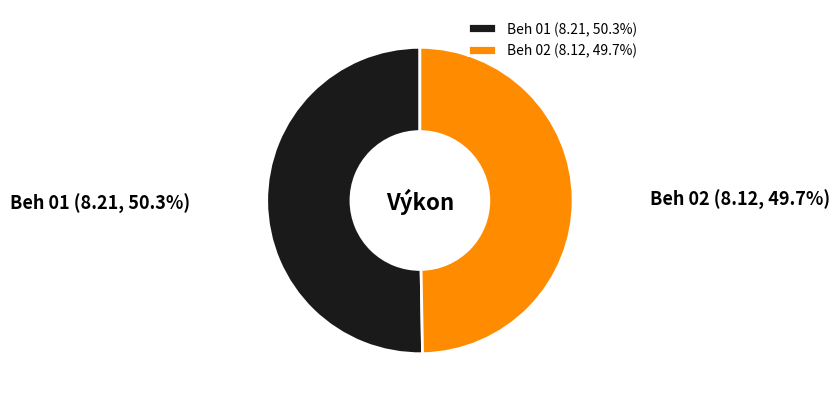

What percentage is NOT represented by Beh 02?

50.3%